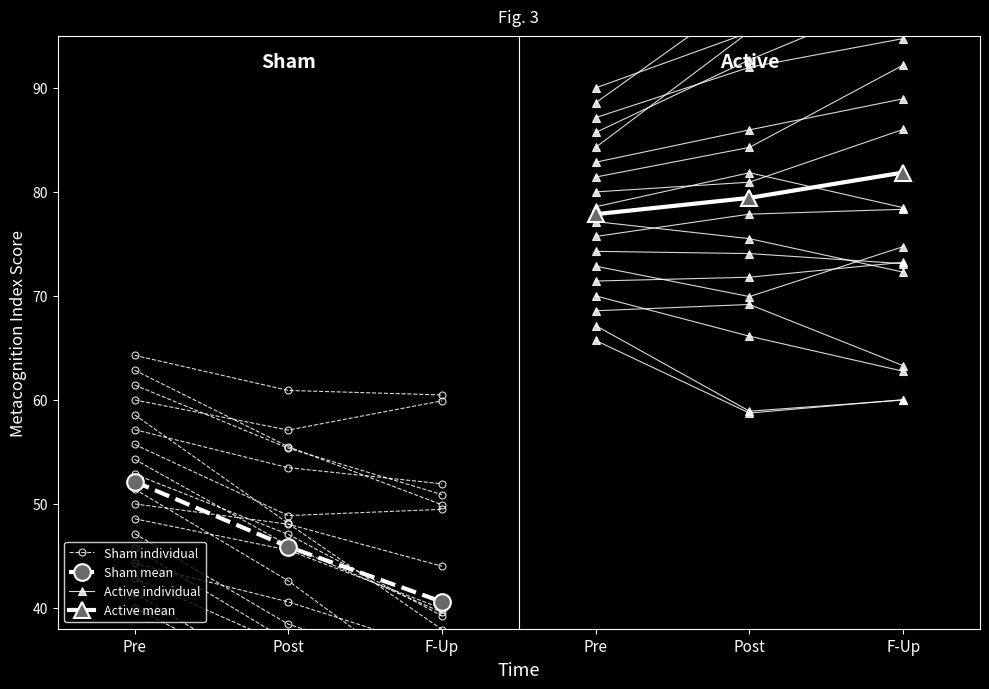

What is the total value across all series at F-Up?

209.8